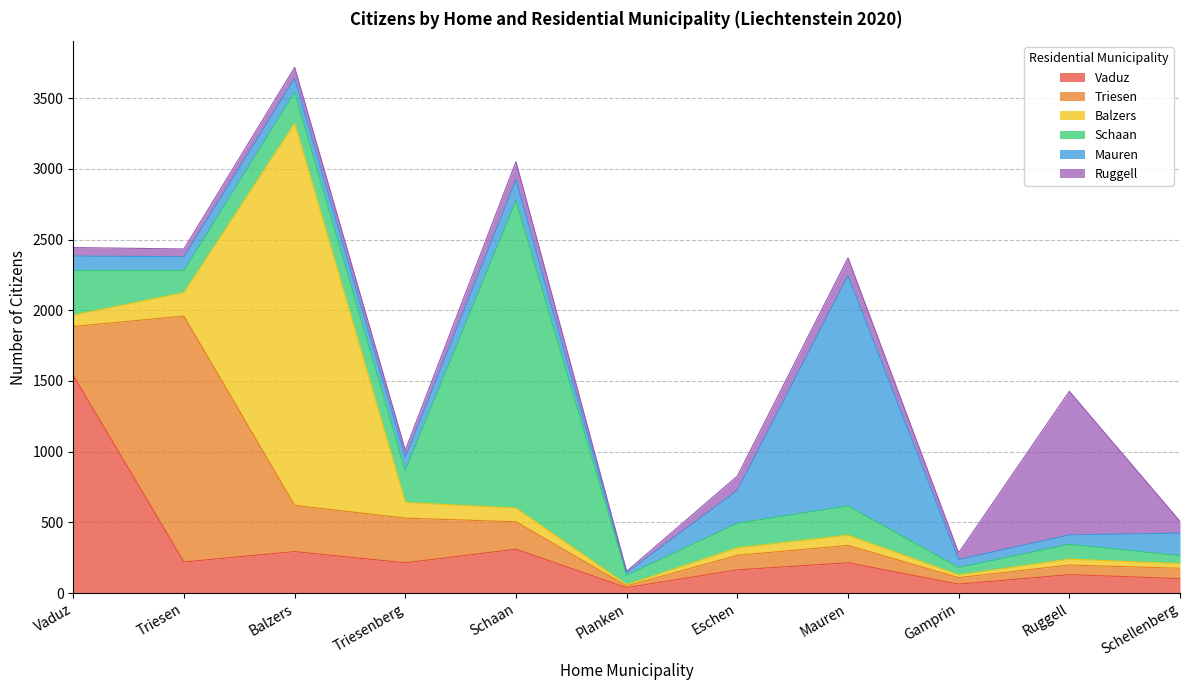

What is the lowest value of the Schaan series?

52